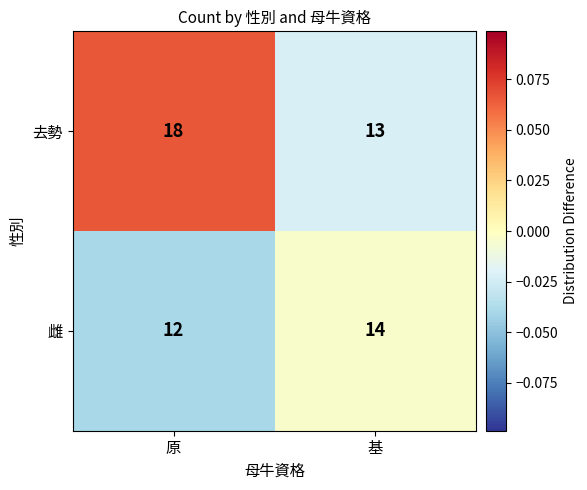

How many series are shown in this chart?

2